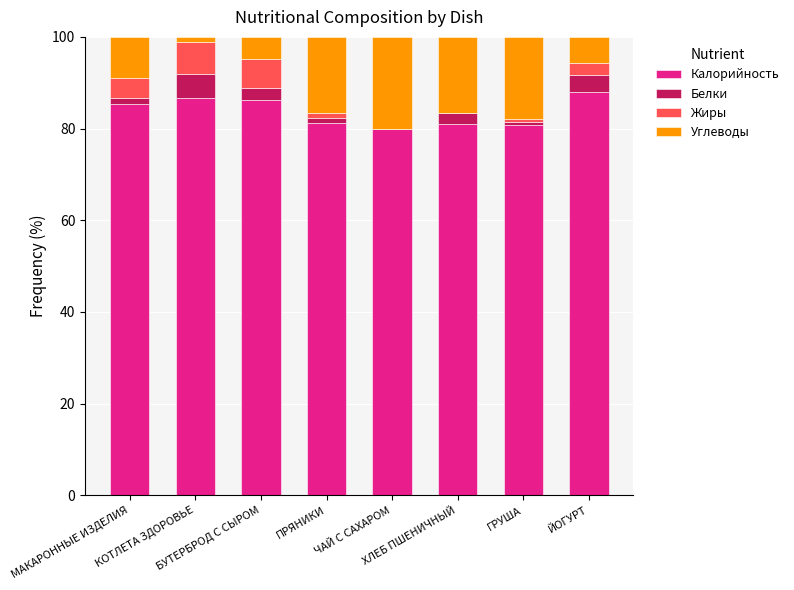

Does the chart contain stacked bars?

Yes